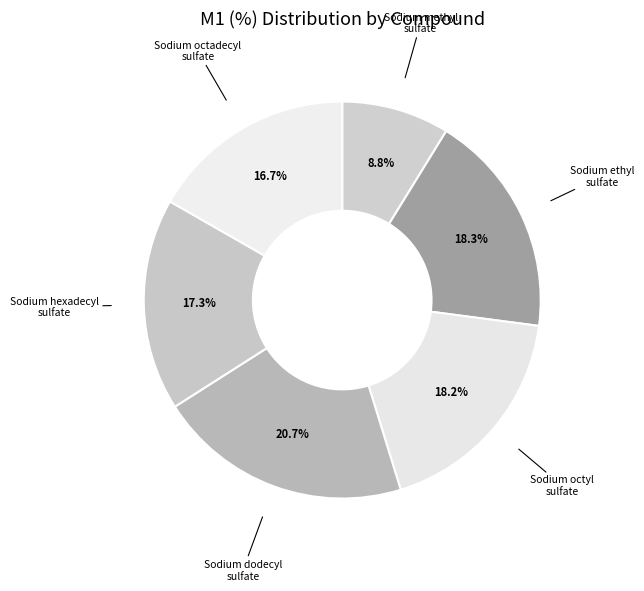

Count the number of slices in the pie.

6